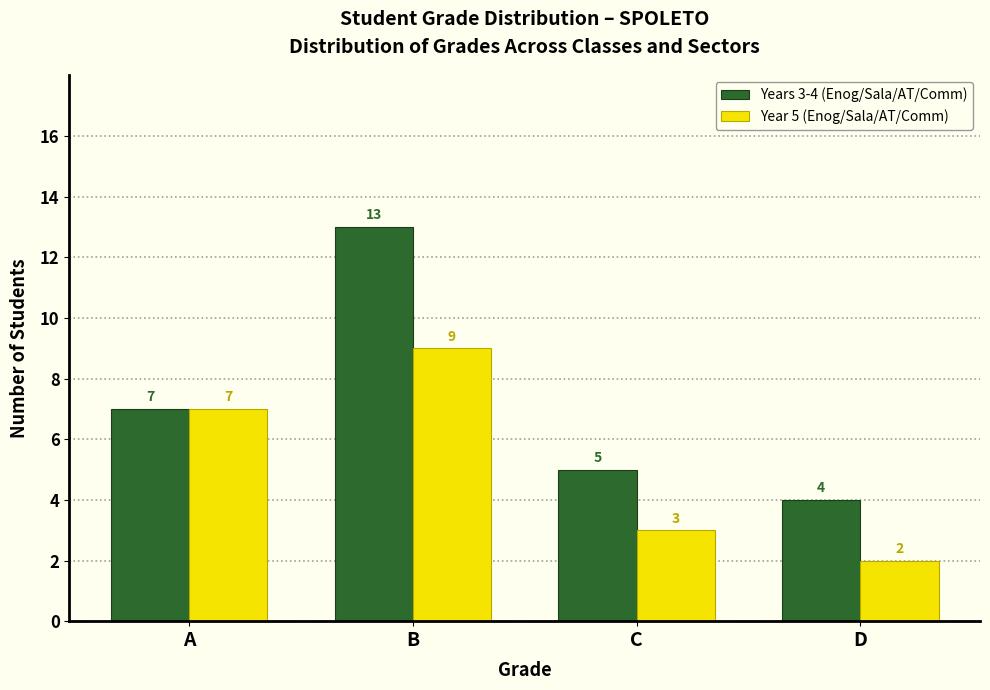

Reading left to right, list all the values displayed in this chart.

Years 3-4 (Enog/Sala/AT/Comm): 7	13	5	4
Year 5 (Enog/Sala/AT/Comm): 7	9	3	2